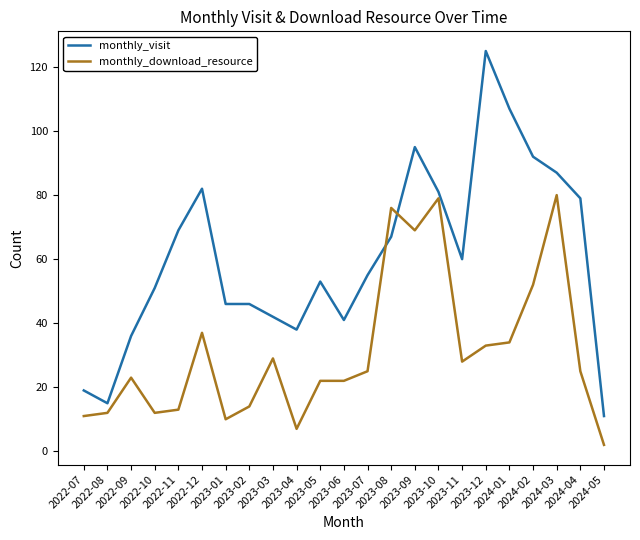

Which series has the largest total across all categories?

monthly_visit